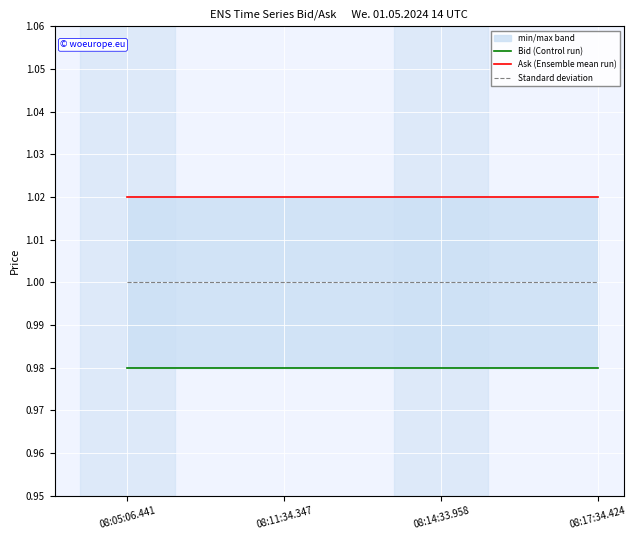

True or false: Ask (Ensemble mean run) and Bid (Control run) intersect in this chart.

False